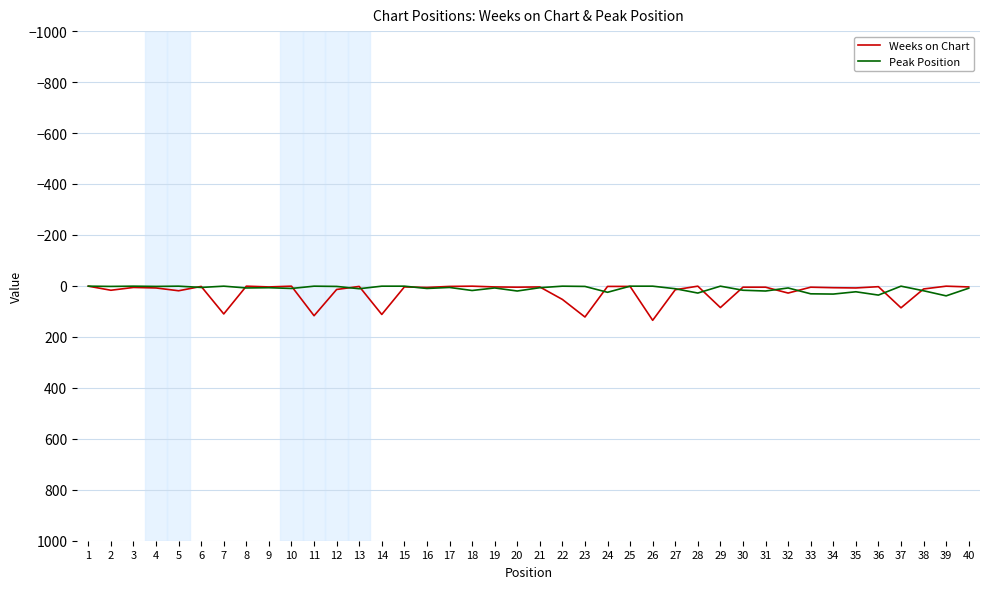

The value of Weeks on Chart at 7 is 110. True or false?

True